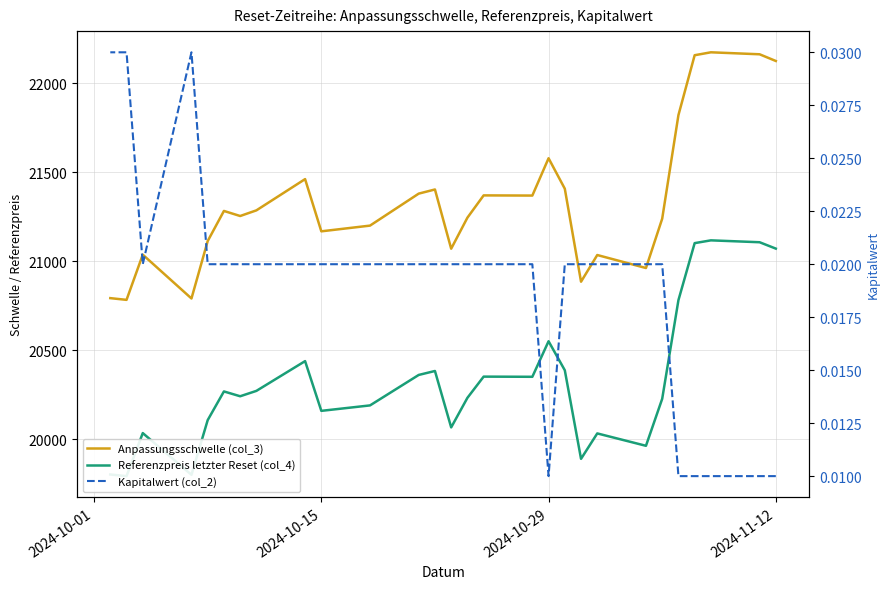

Count the number of data series in this chart.

3